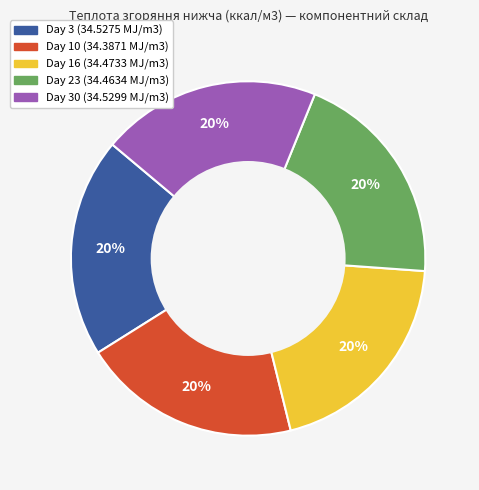

To the nearest percent, what is the average slice percentage?

20%